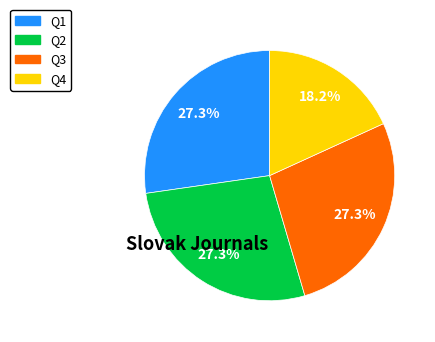

What is the smallest slice in the pie chart?

Q4